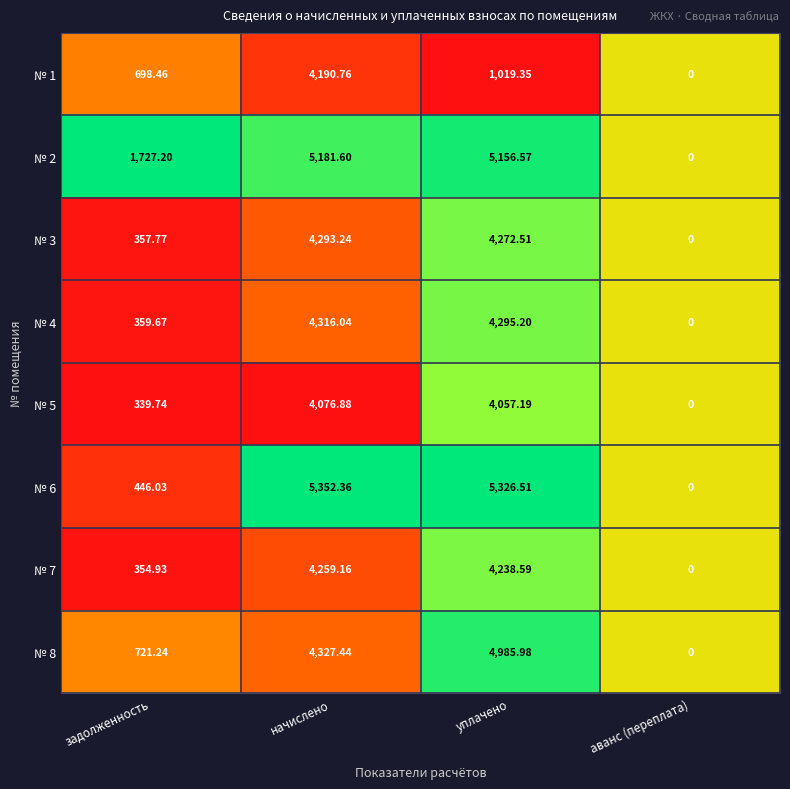

List the labels in order of № 6 value, largest first.

начислено, уплачено, задолженность, аванс (переплата)